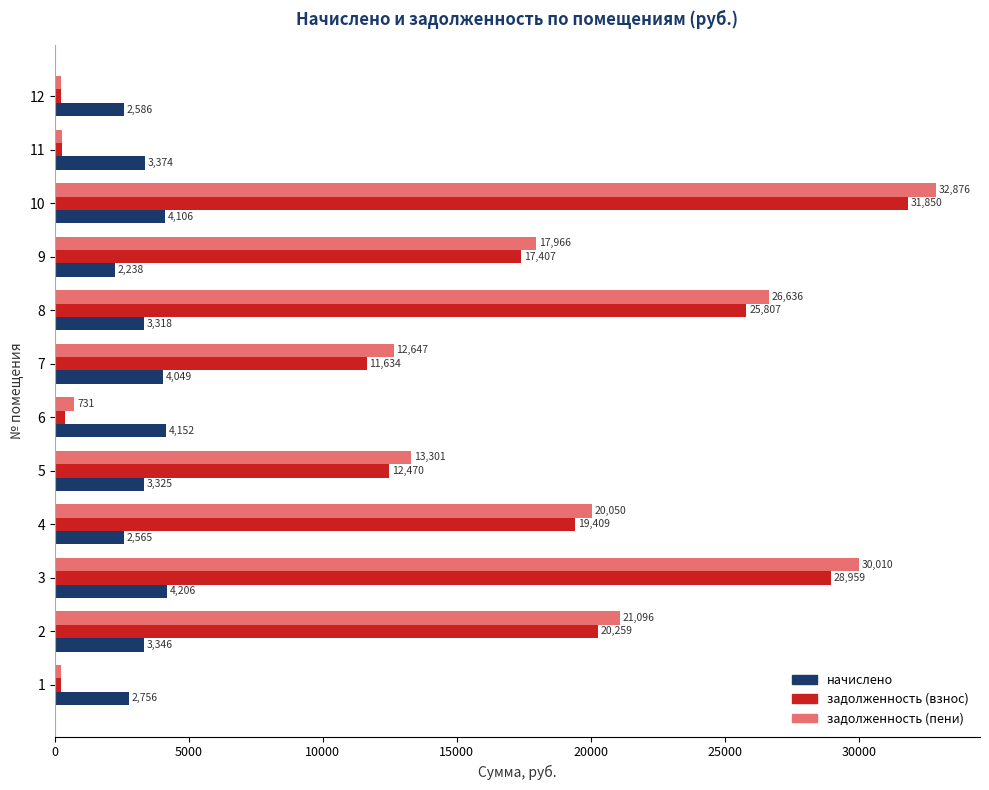

True or false: начислено has a value of 3317.5 at 8.

True